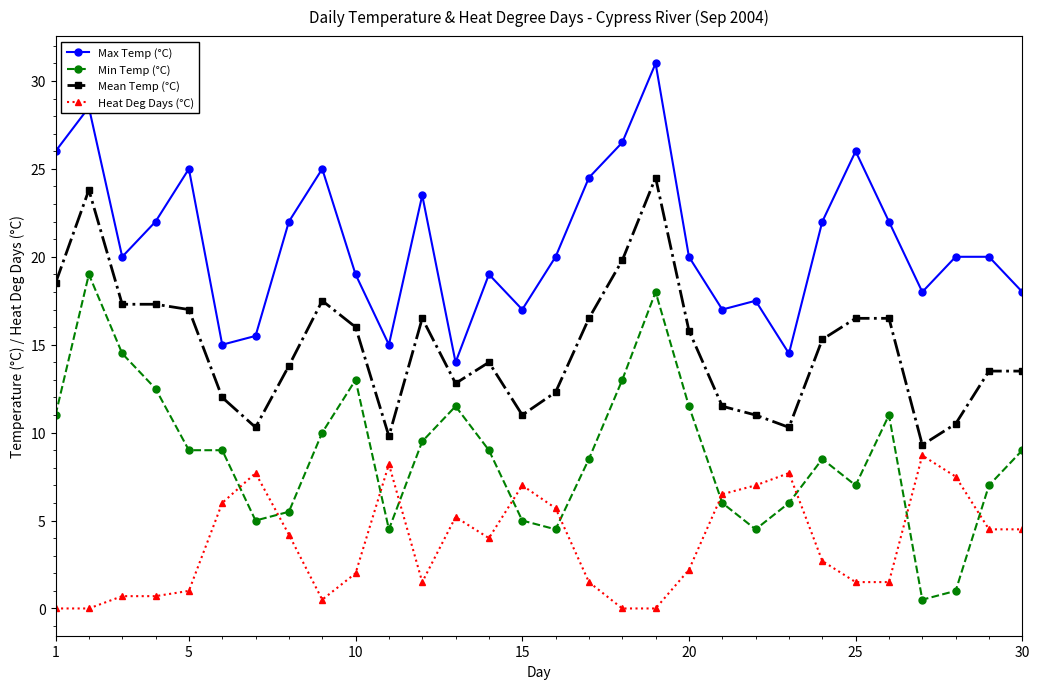

At how many categories does at least one series exceed 27?

2